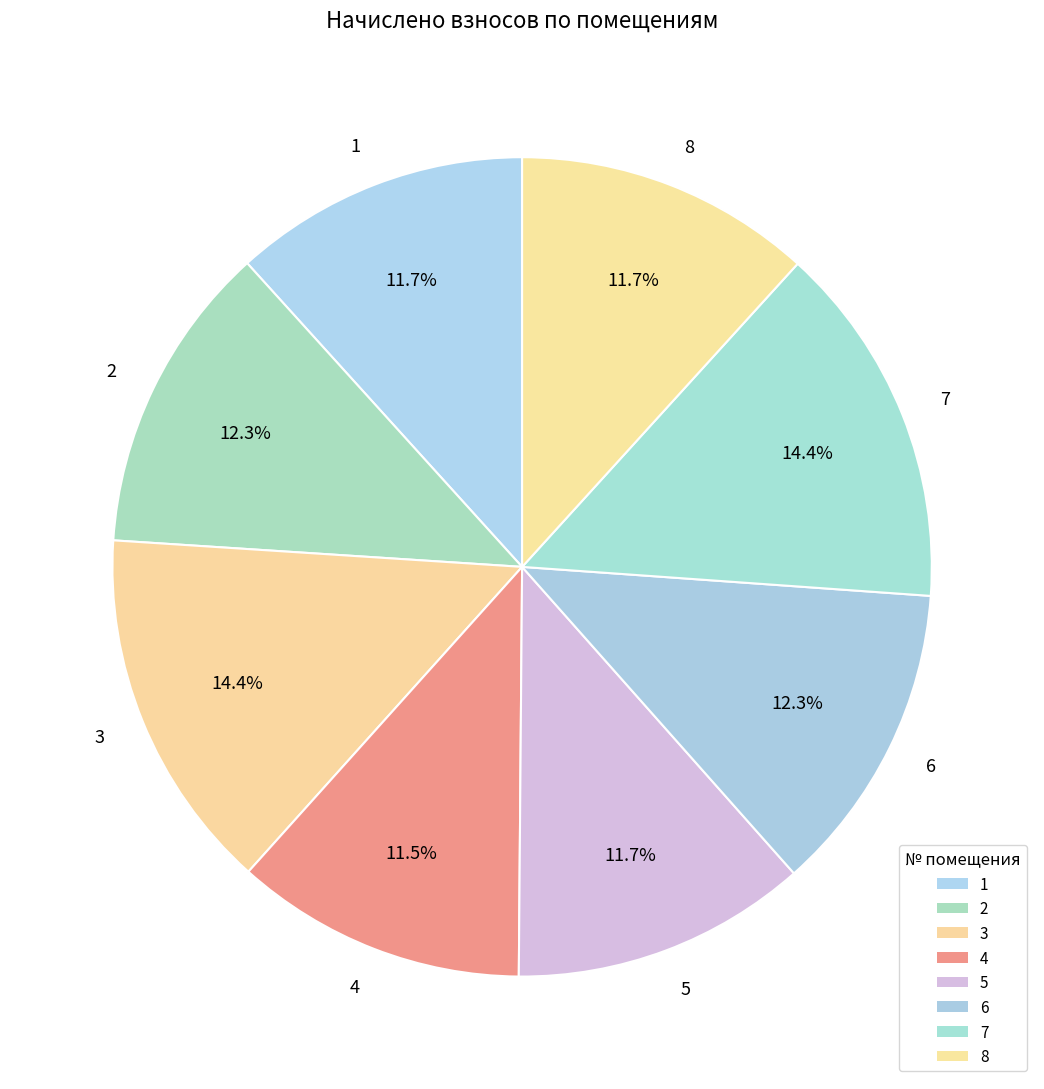

Between 7 and 4, which is larger?

7